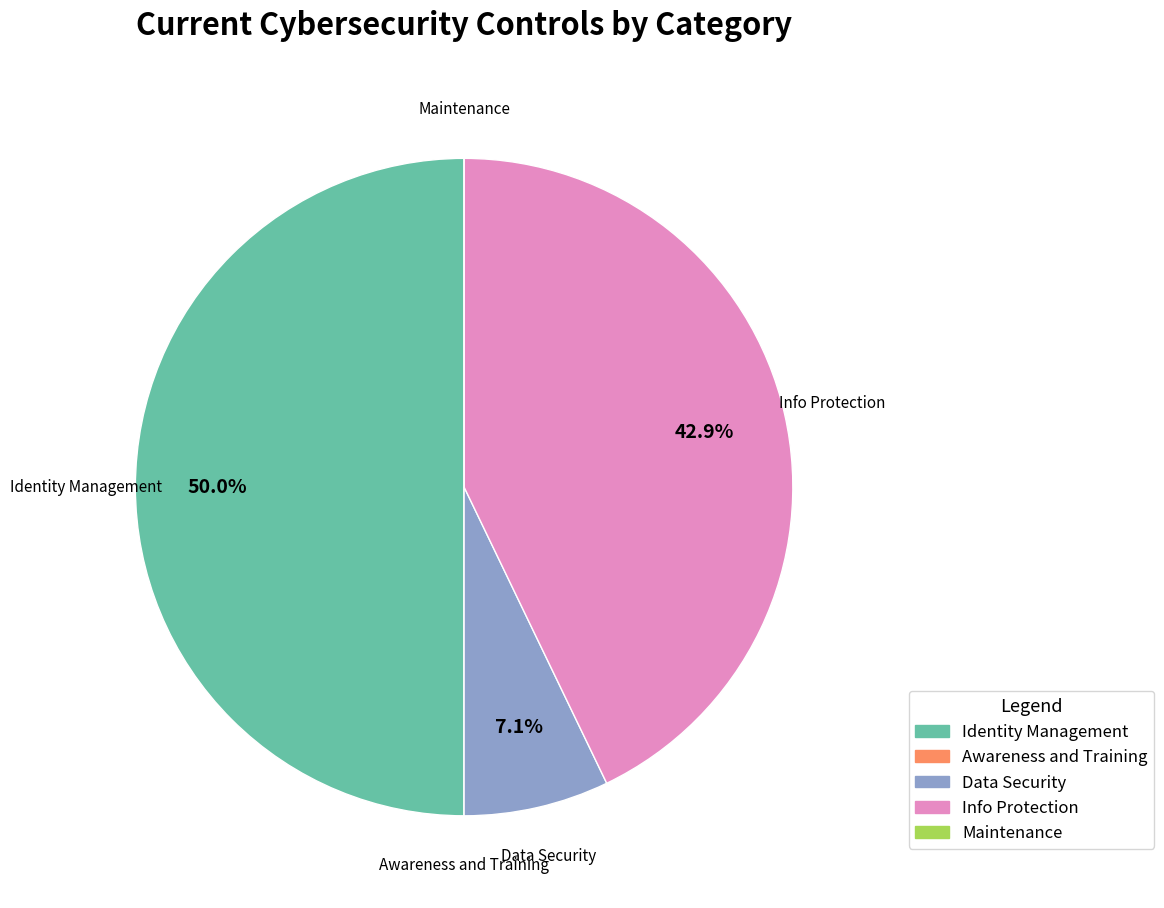

Is it true that Data Security is 7% of the pie?

True